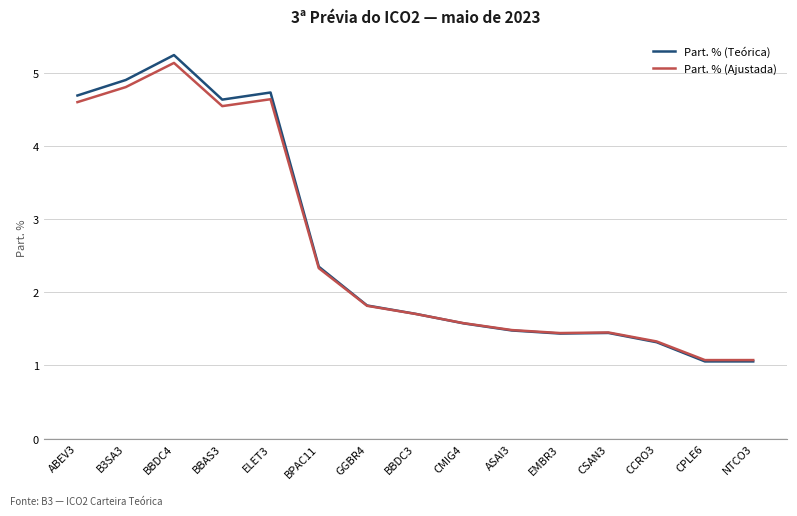

After their last crossing, which series has the higher values: Part. % (Ajustada) or Part. % (Teórica)?

Part. % (Ajustada)